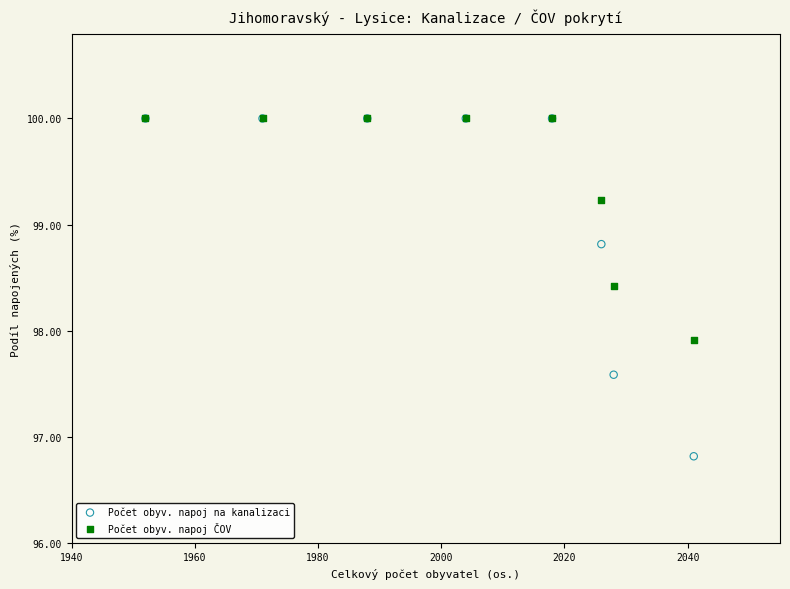

In the Počet obyv. napoj ČOV series, what Y value is closest to 98?

97.9